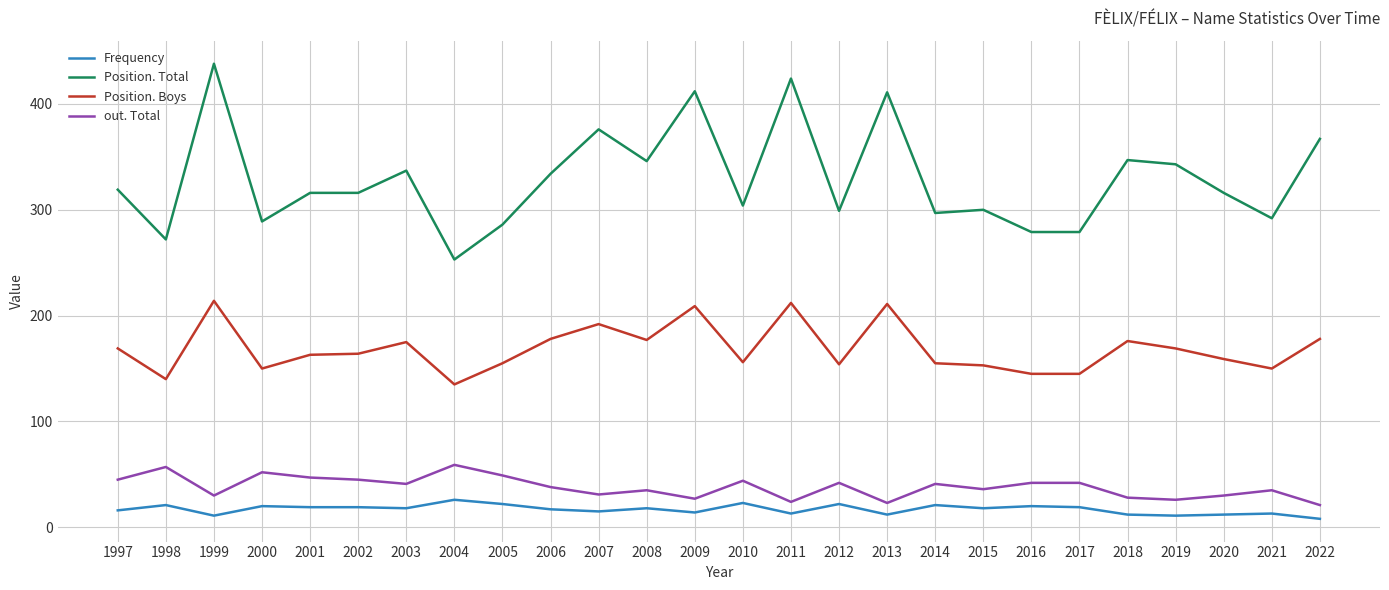

True or false: Position. Boys has more than 0 interior local peaks.

True